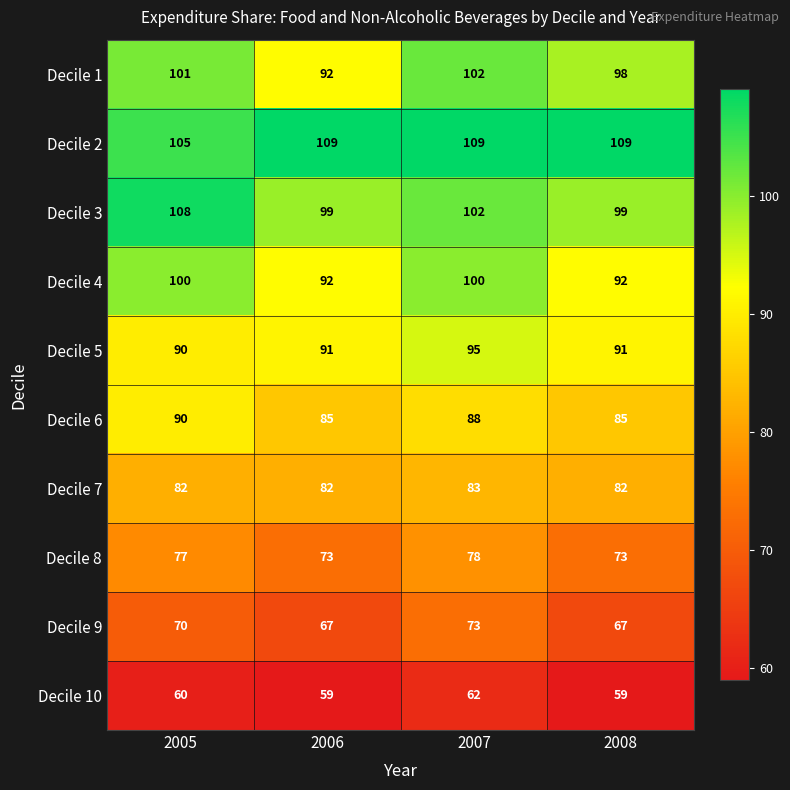

Is it true that Decile 10 equals 60 at 2005?

True